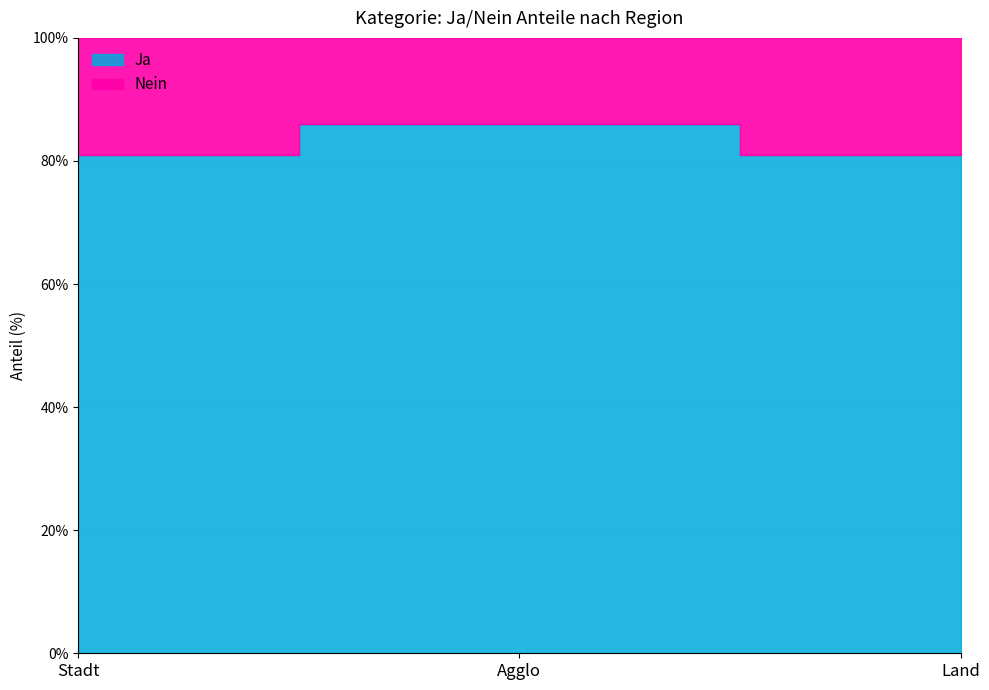

What is the label of the 1st point from the left?

Stadt